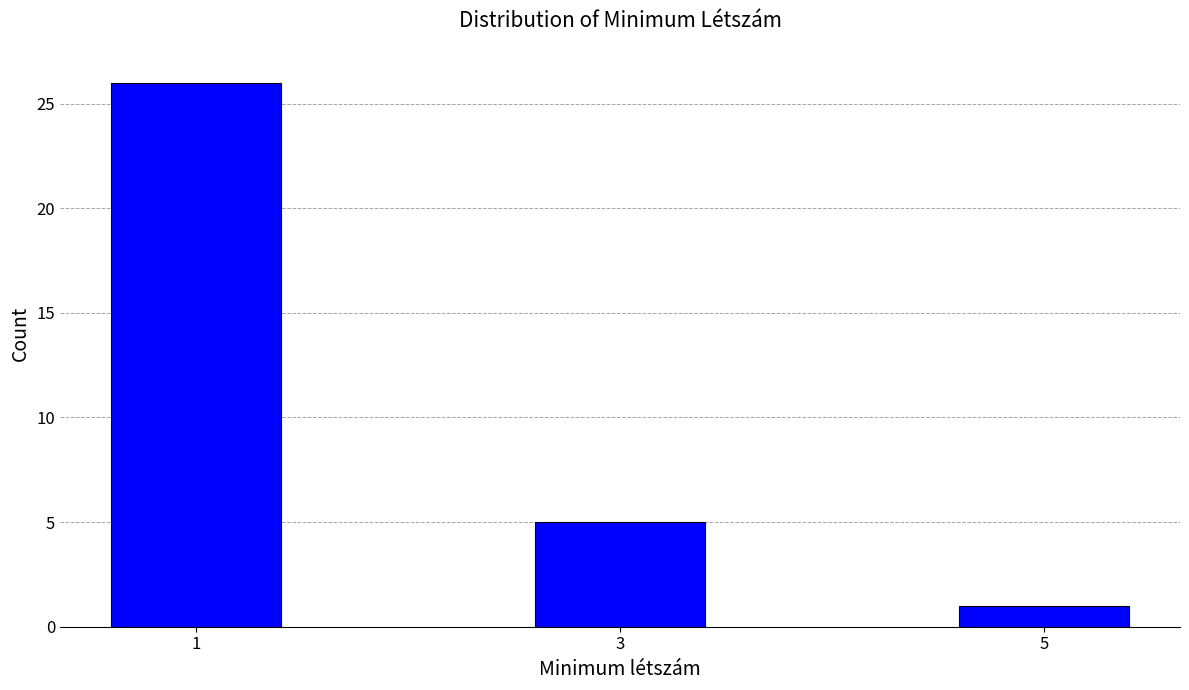

Reading right to left, what are all the values shown in this chart?

1	5	26